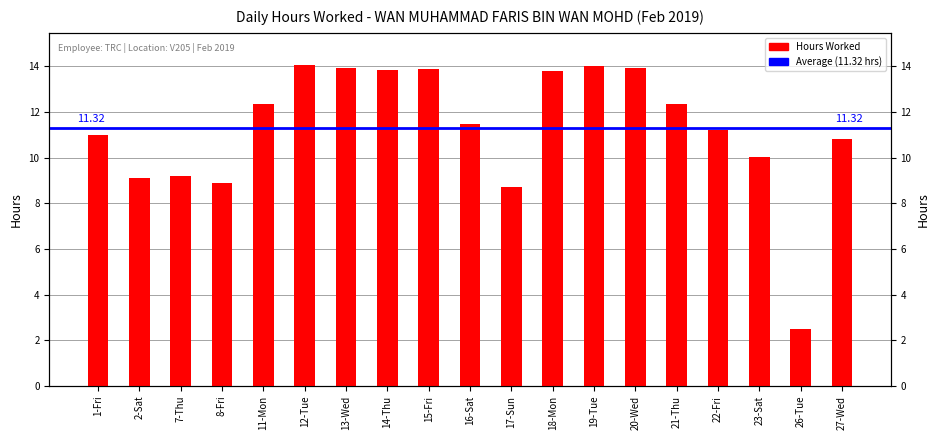

What is the change in value from 8-Fri to 15-Fri?

+5.0